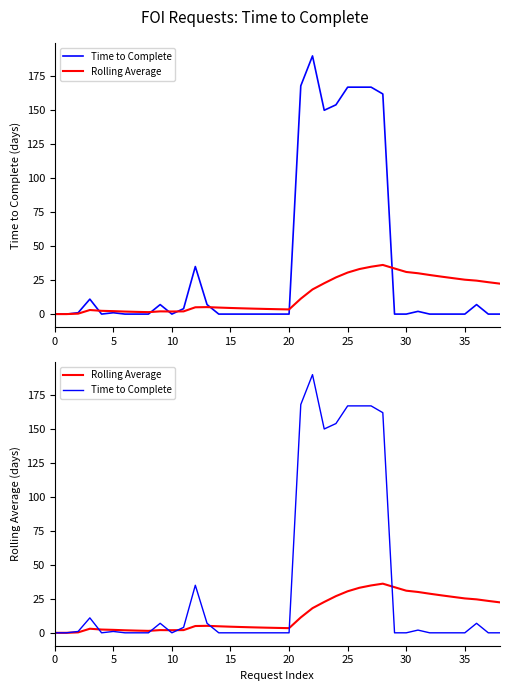

How many distinct data groups are displayed?

2